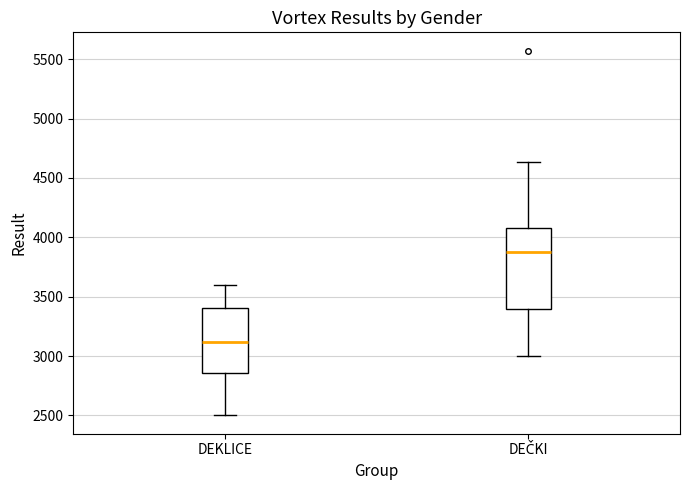

Comparing the boxes themselves (not the whiskers), which one is the tallest?

DEČKI